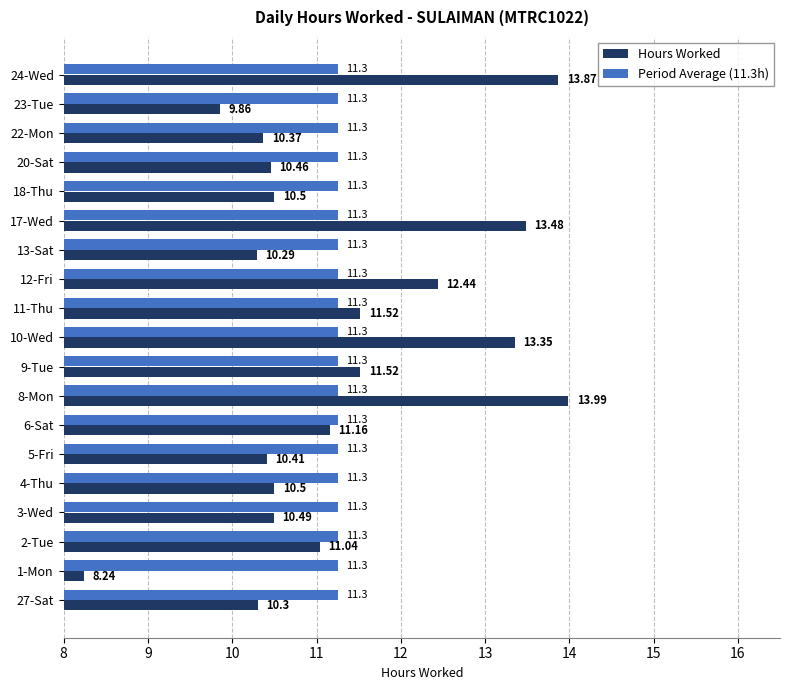

What is the average value of the Hours Worked series?

11.3